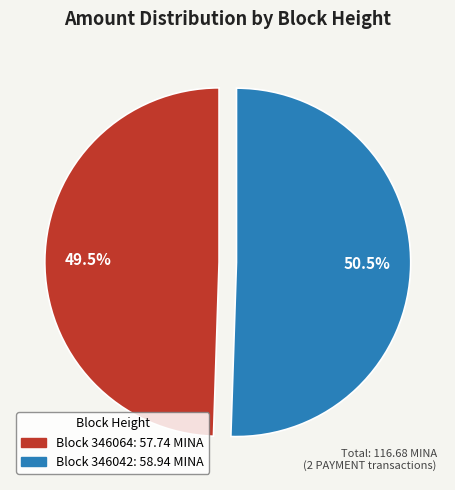

How many slices are in this pie chart?

2